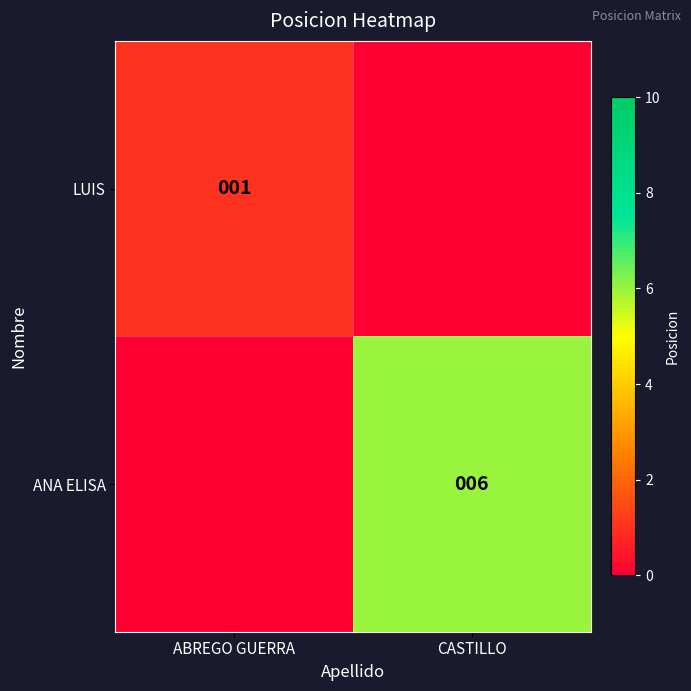

What is the total value across all series at ABREGO GUERRA?

1